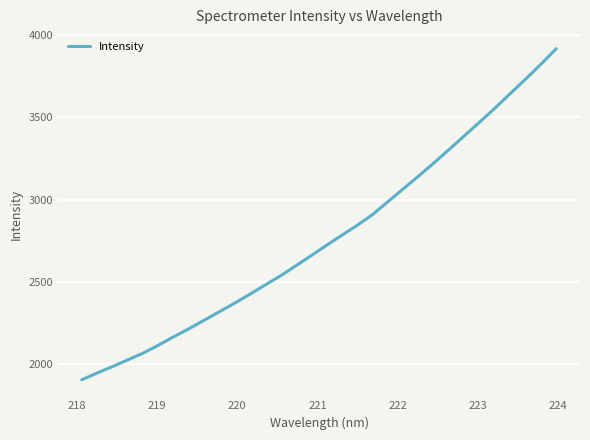

What is the smallest value displayed?

1904.2